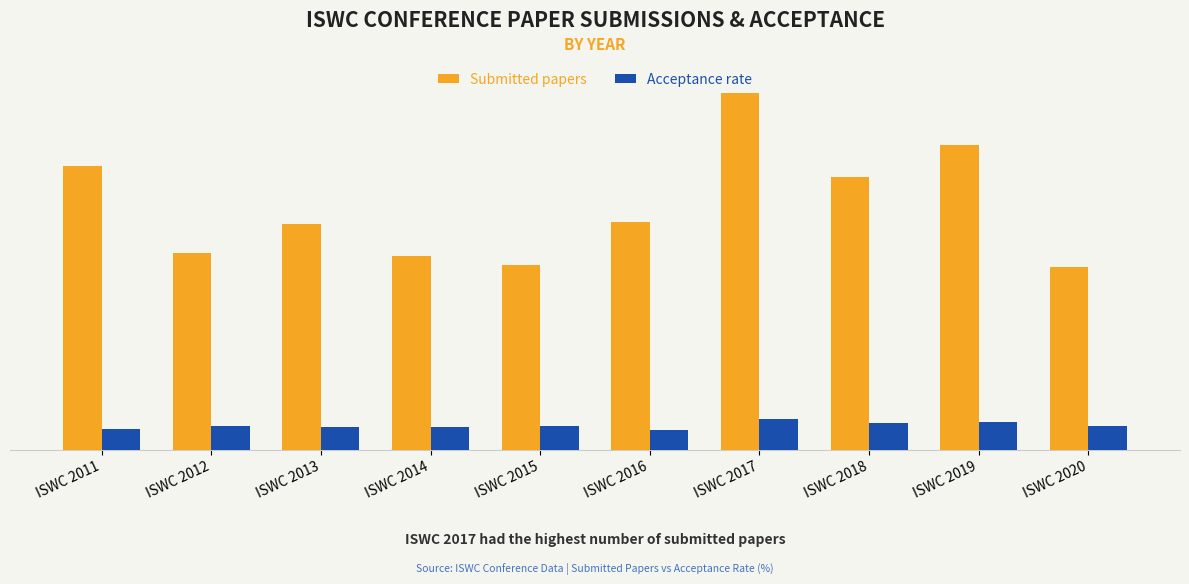

Does the chart contain any negative values?

No